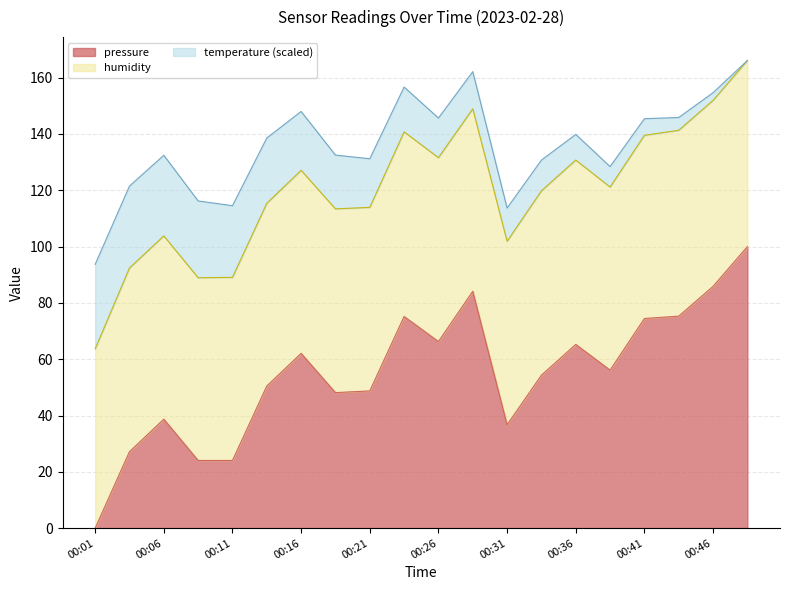

What is the greatest value displayed?

100.0